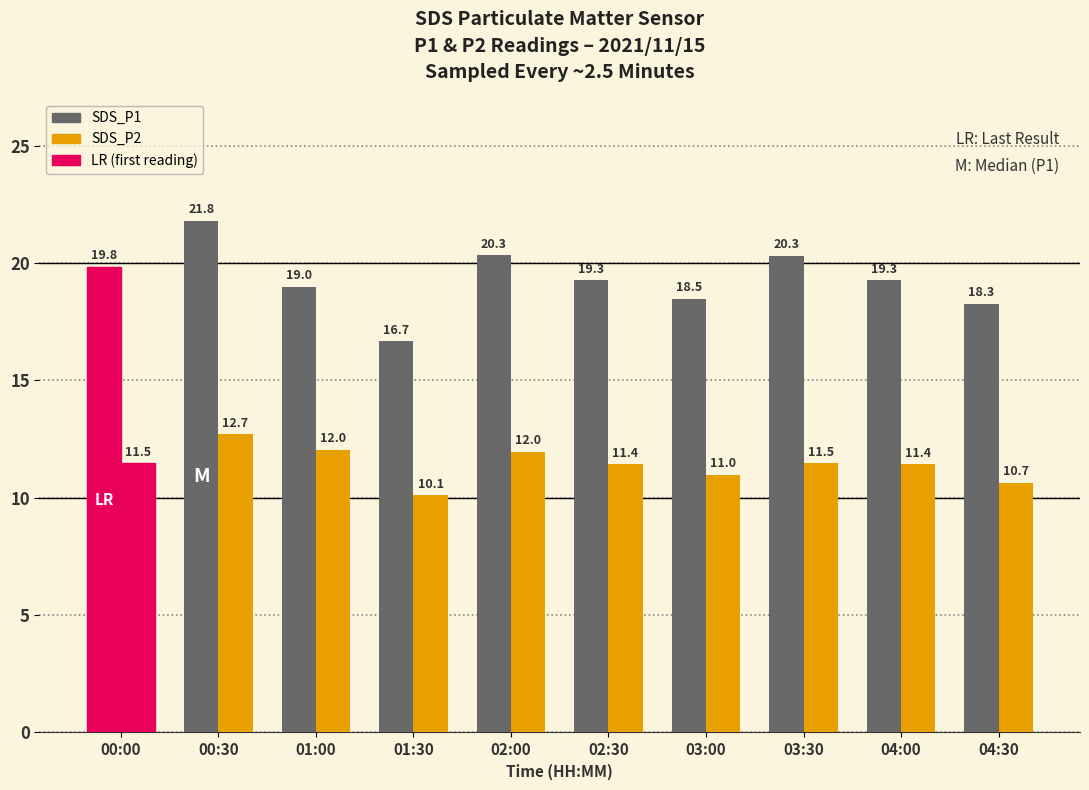

Rank the series by their maximum value, from highest to lowest.

SDS_P1, SDS_P2